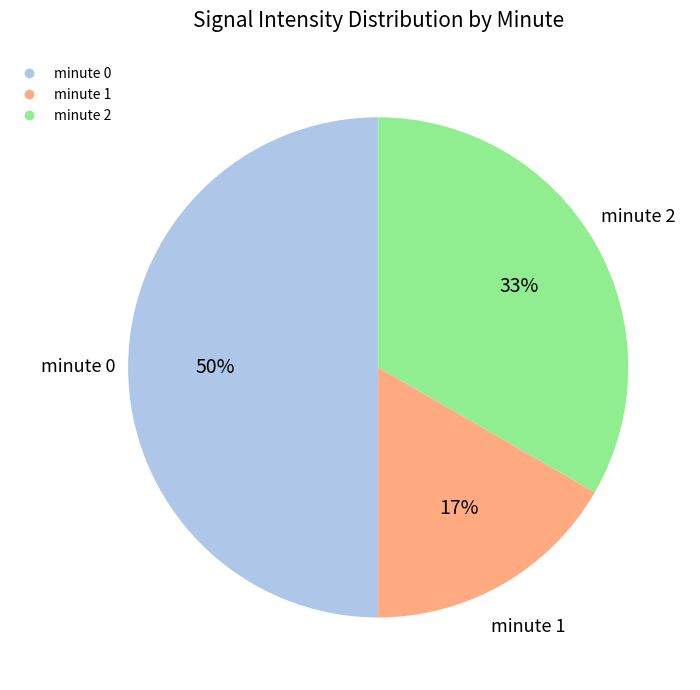

To the nearest percent, what is the difference between the largest and smallest slice percentages?

33%